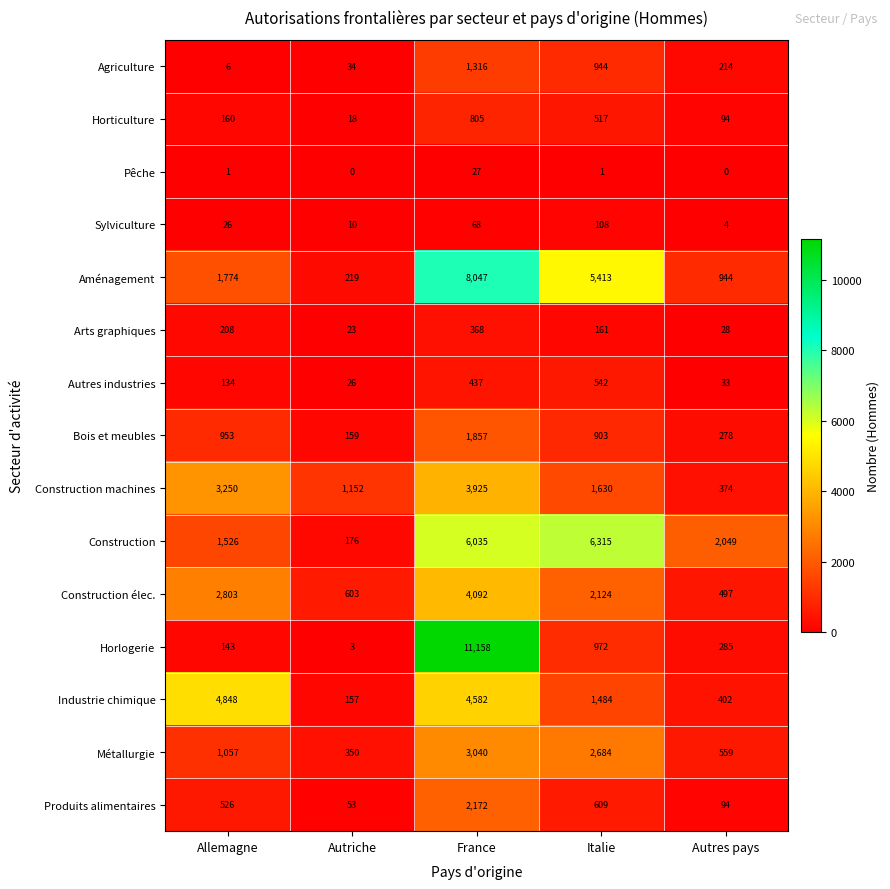

At which category does the chart reach its peak across all series?

France